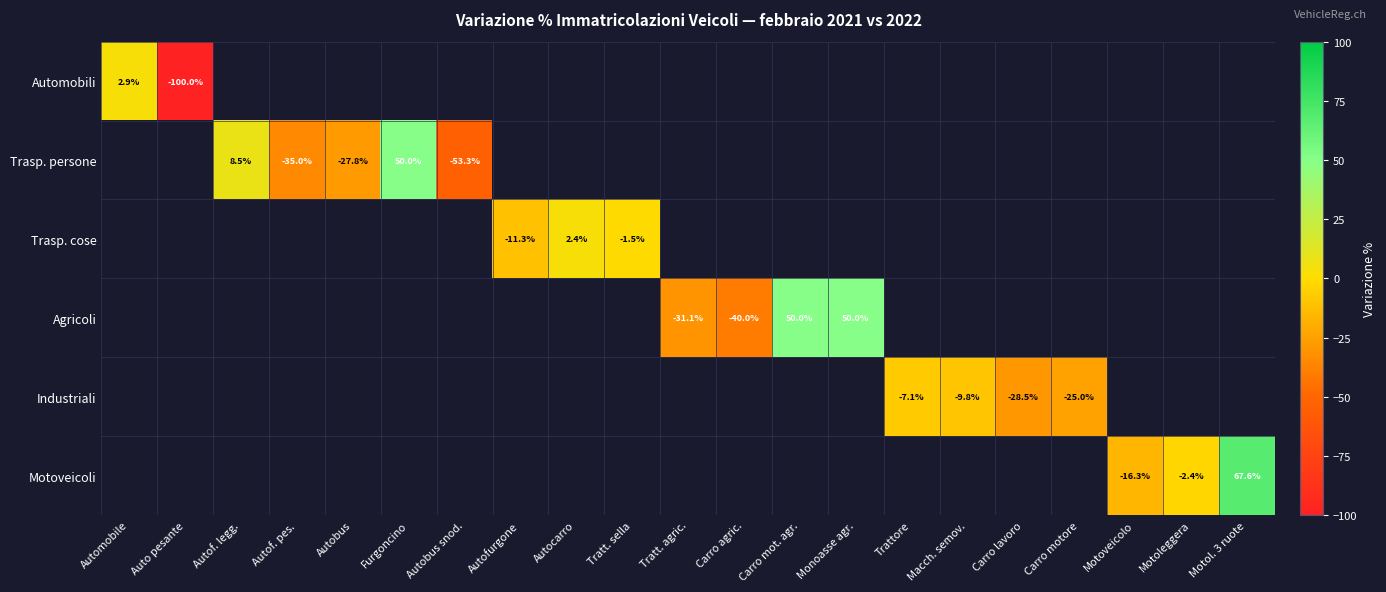

What is the greatest value displayed?

67.6